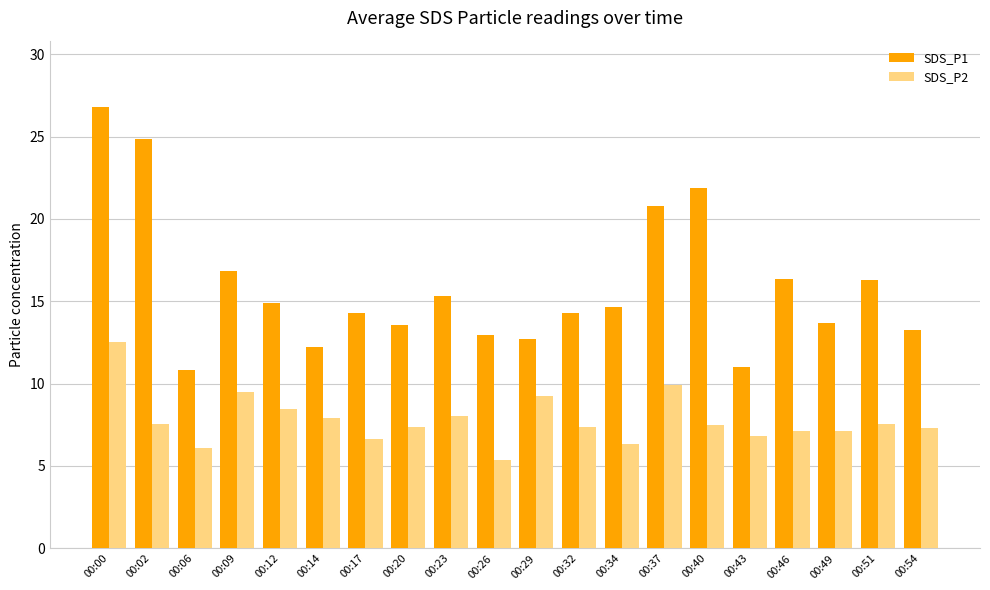

What is the sum of all SDS_P1 values?

317.5